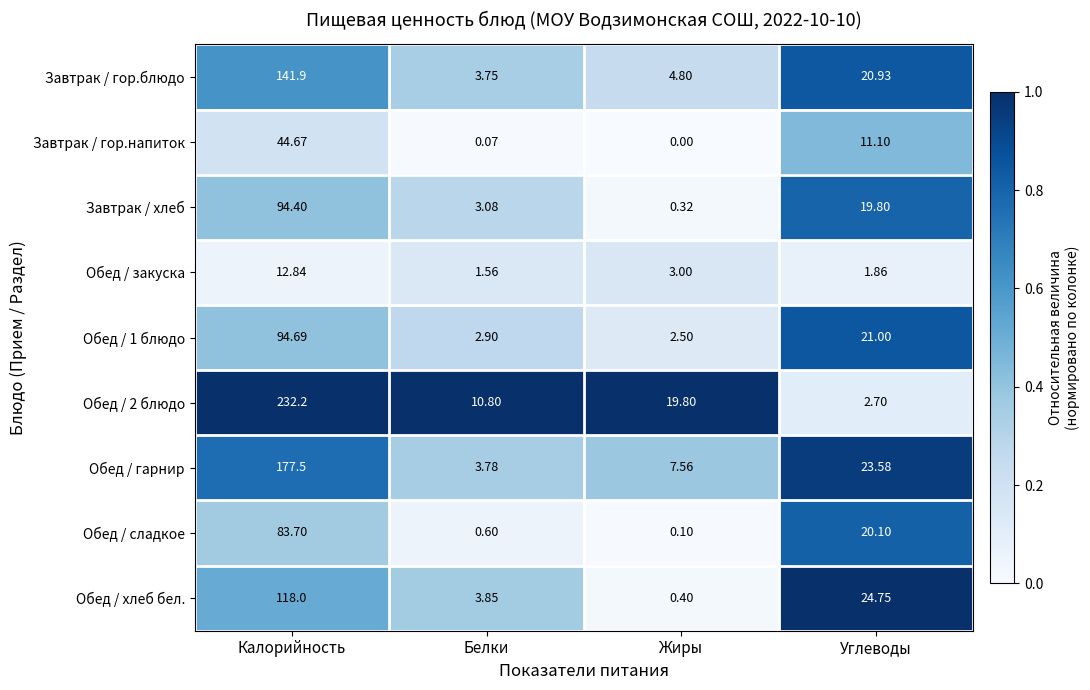

At which category is the sum across all series the highest?

Калорийность